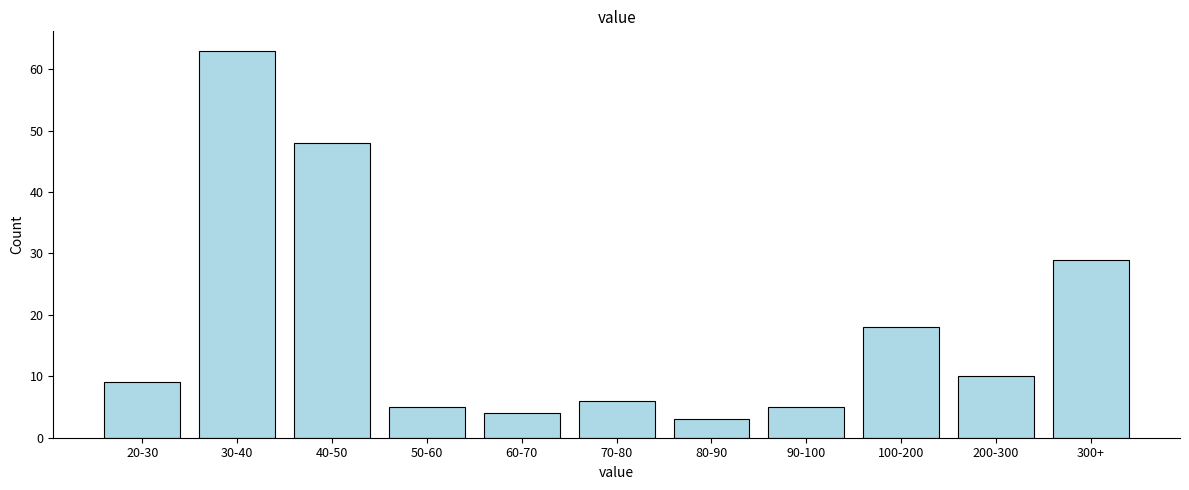

Reading left to right, what are all the values shown in this chart?

20-30=9	30-40=63	40-50=48	50-60=5	60-70=4	70-80=6	80-90=3	90-100=5	100-200=18	200-300=10	300+=29